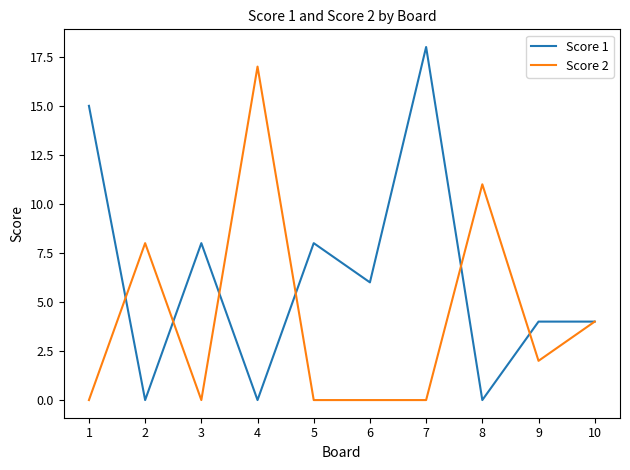

The Score 1 series shows 2 at 5. True or false?

False